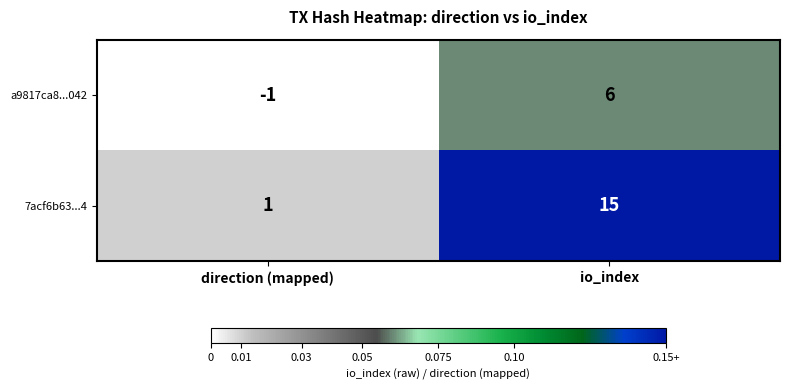

At direction (mapped), list the series in order from smallest to largest.

a9817ca8...042, 7acf6b63...4